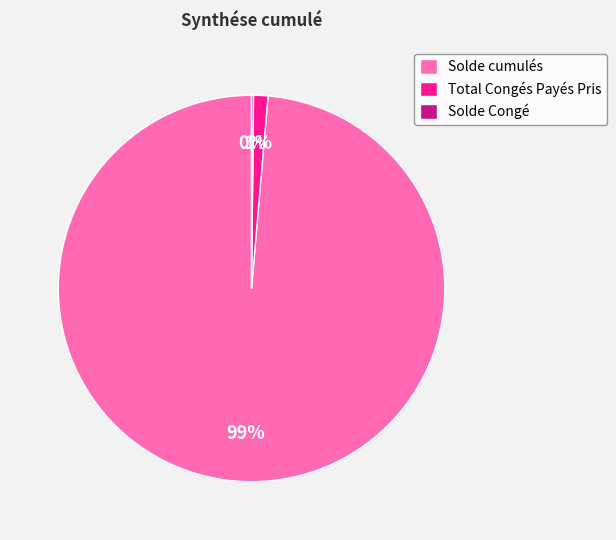

Which category accounts for the majority?

Solde cumulés